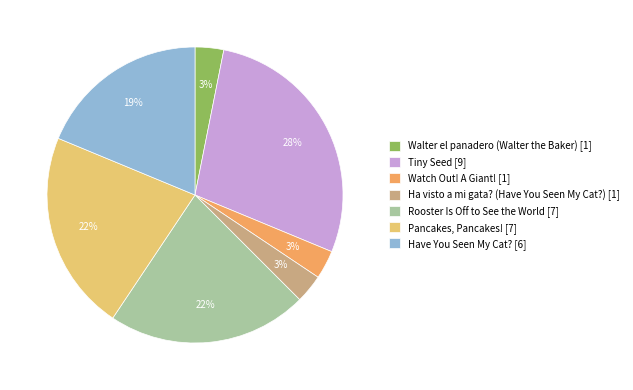

Do Rooster Is Off to See the World [7] and Pancakes, Pancakes! [7] together represent more than half of the pie?

No